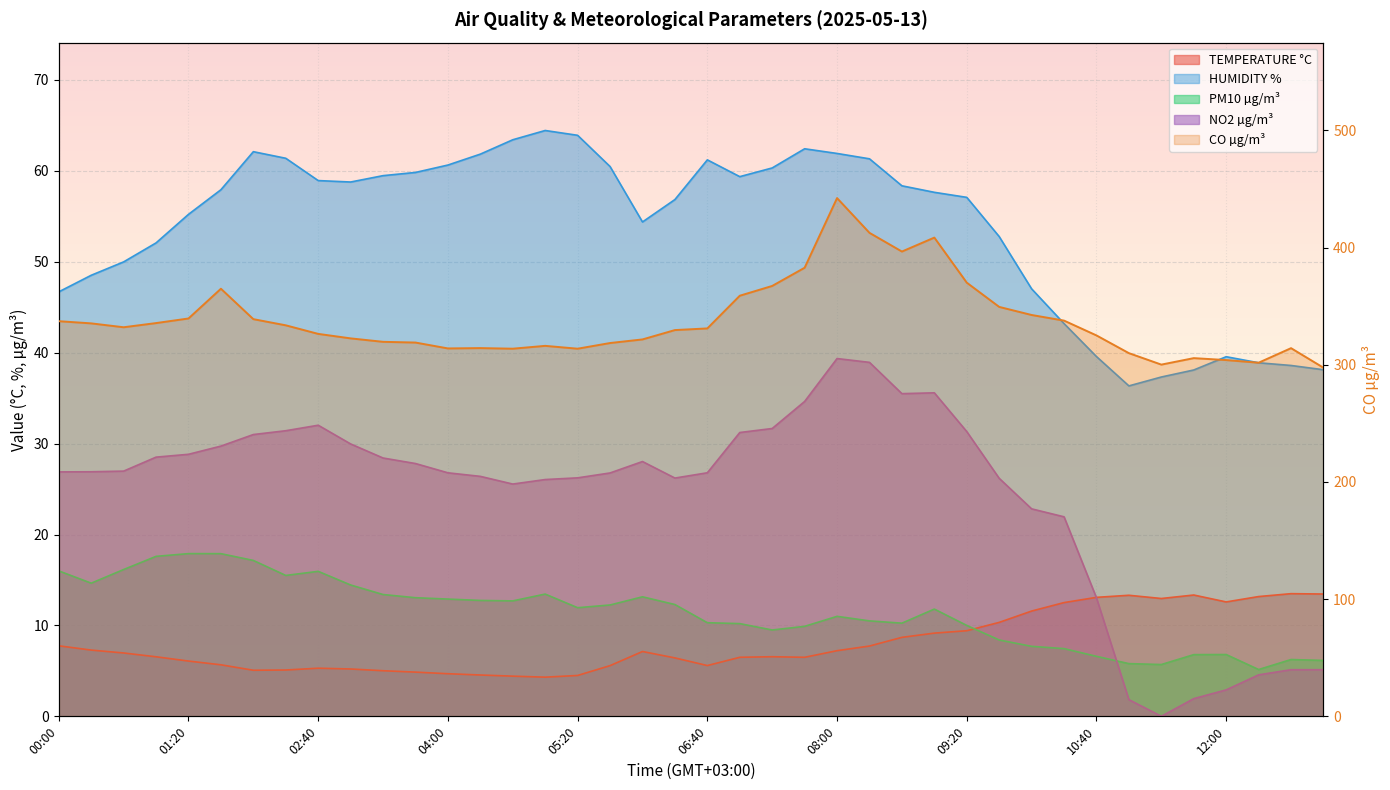

Rank the series by their maximum value, from lowest to highest.

TEMPERATURE °C, PM10 µg/m³, NO2 µg/m³, HUMIDITY %, CO µg/m³